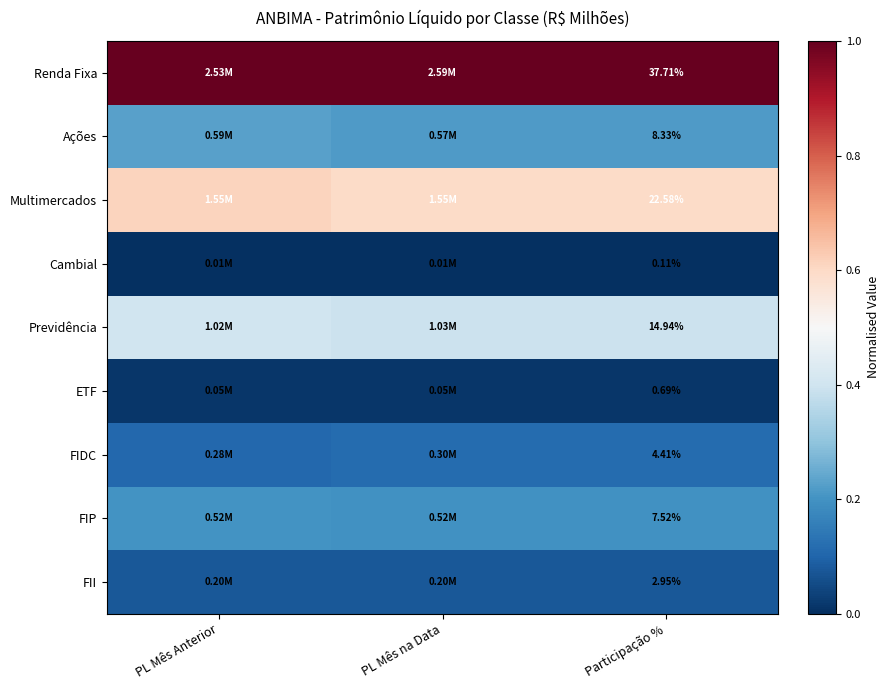

Is the value of Renda Fixa at Participação % greater than the value of Ações at Participação %?

Yes